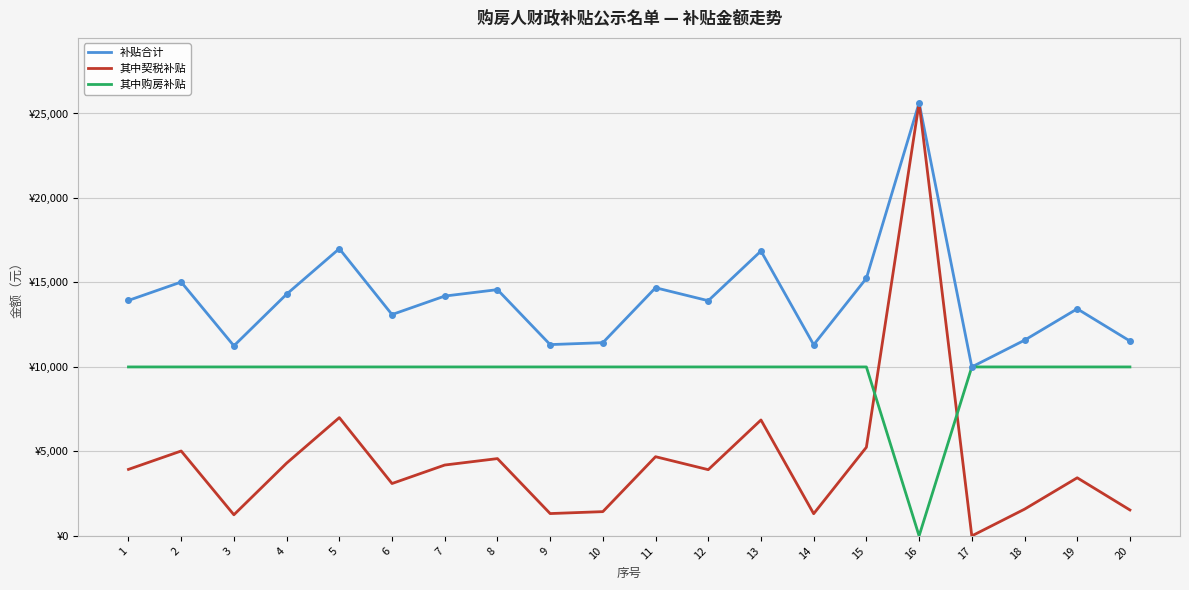

Rank the series at 8 from highest to lowest value.

补贴合计, 其中购房补贴, 其中契税补贴